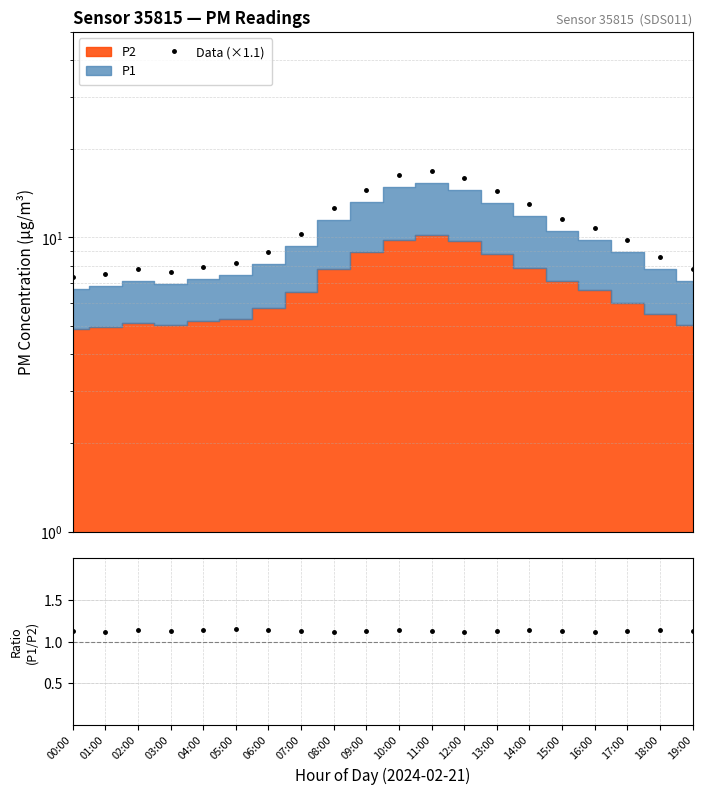

What is the label of the 1st point from the left?

00:00